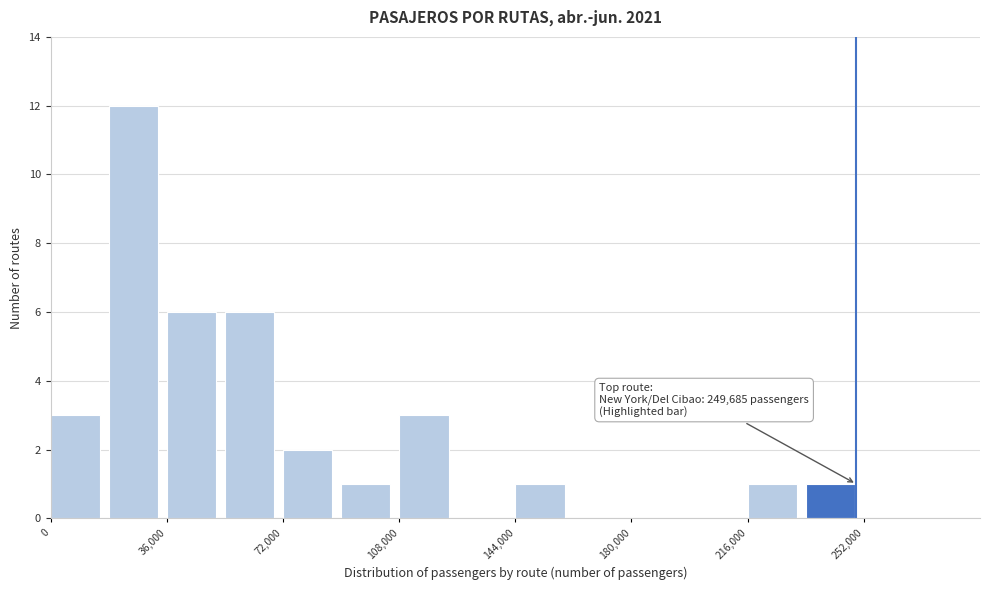

Read against the x-axis, roughly where is the centre of the tallest bar?

25000